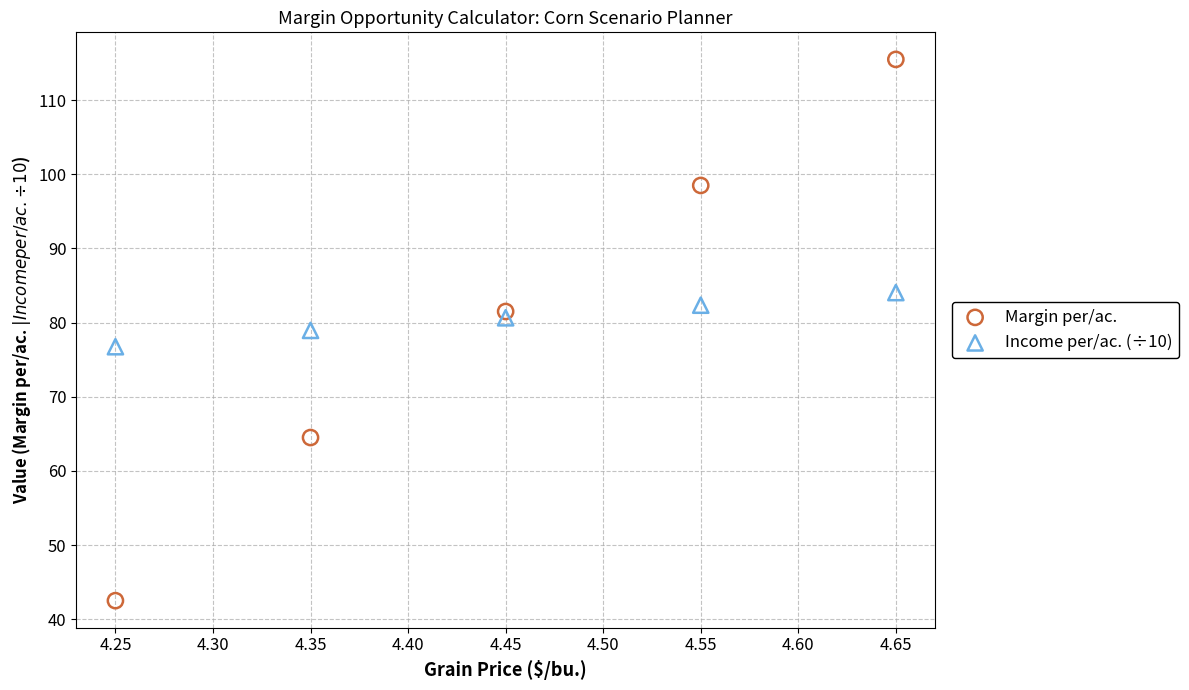

Which series reaches the minimum Y coordinate?

Margin per/ac.